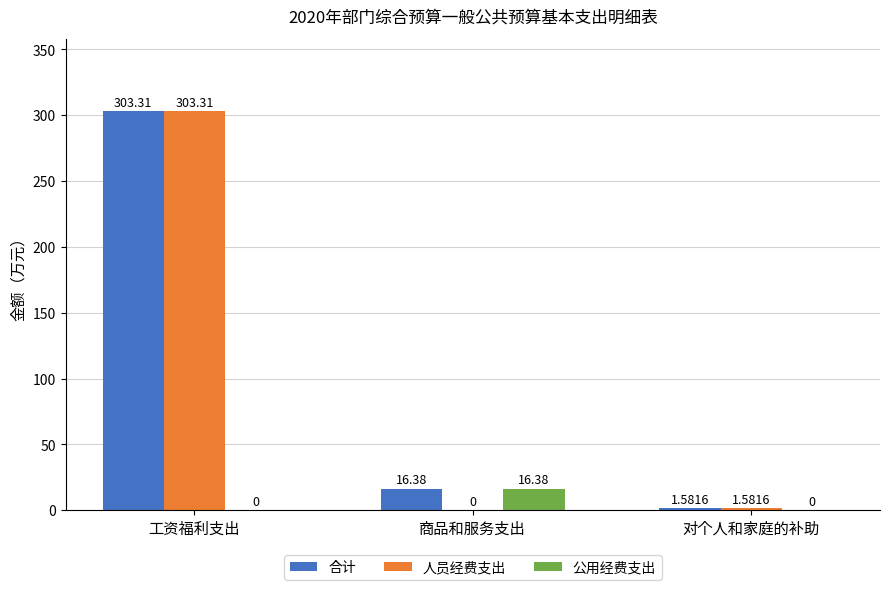

What is the sum of all 合计 values?

321.3